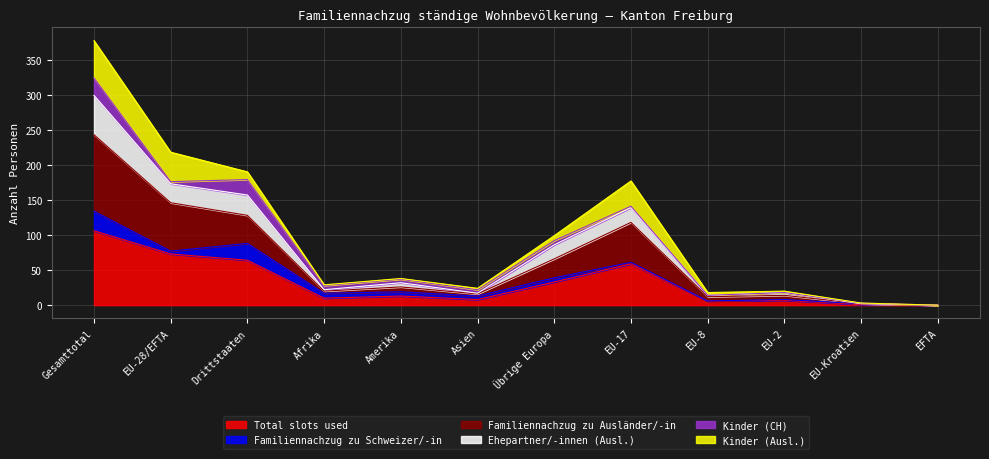

What is the maximum value for Total slots used?

106